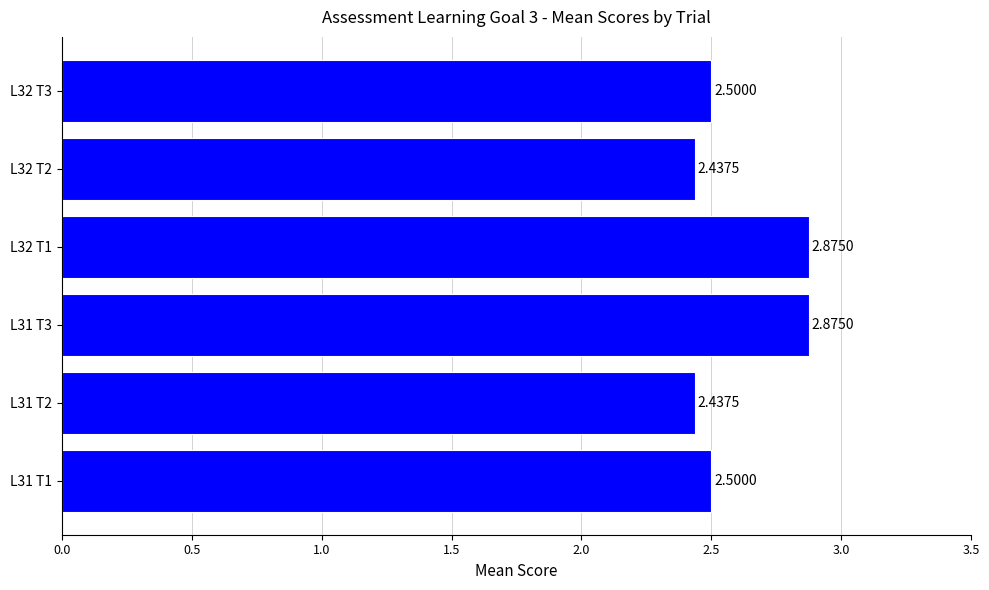

What is the sum of all values?

15.6